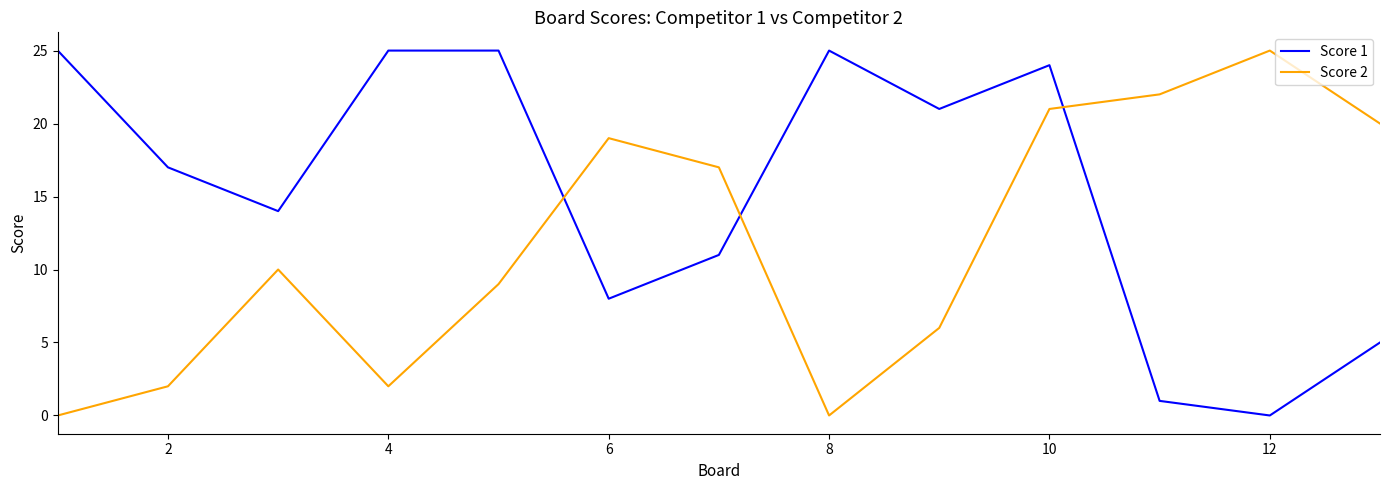

What are all the series names shown in the legend?

Score 1, Score 2